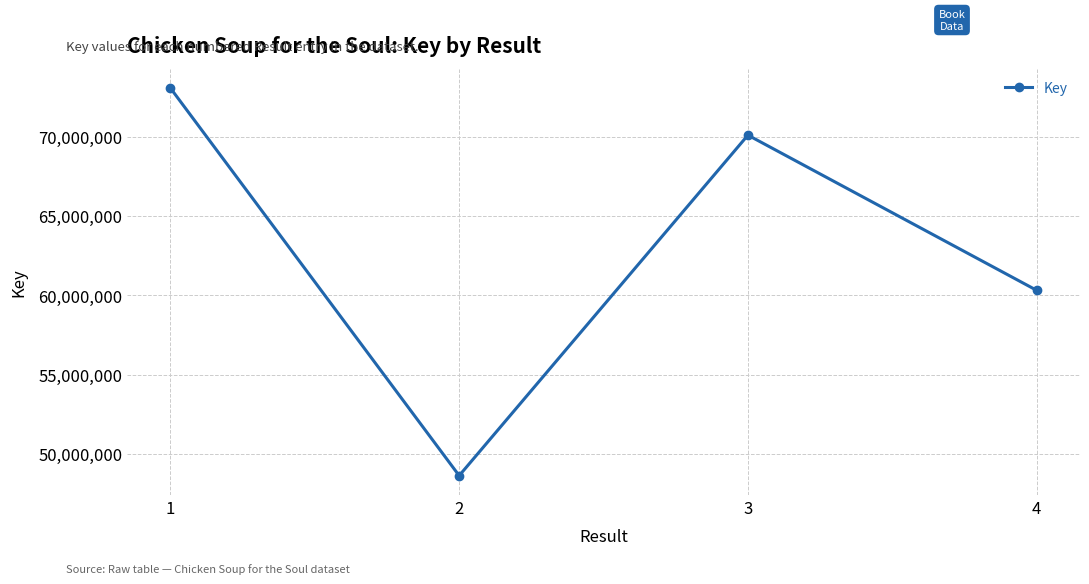

Rank the categories by value from highest to lowest.

1, 3, 4, 2